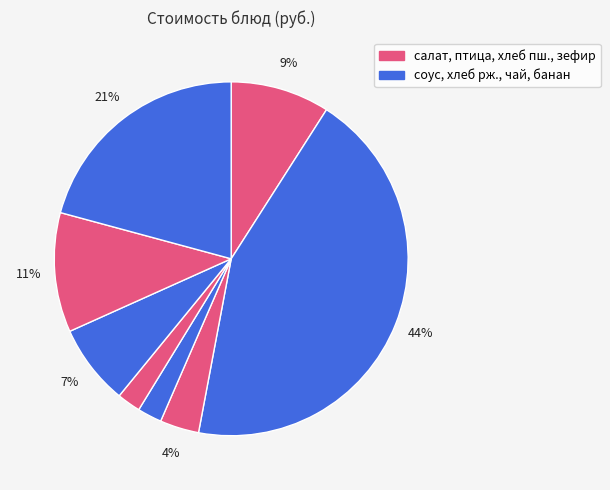

Count the number of slices in the pie.

8